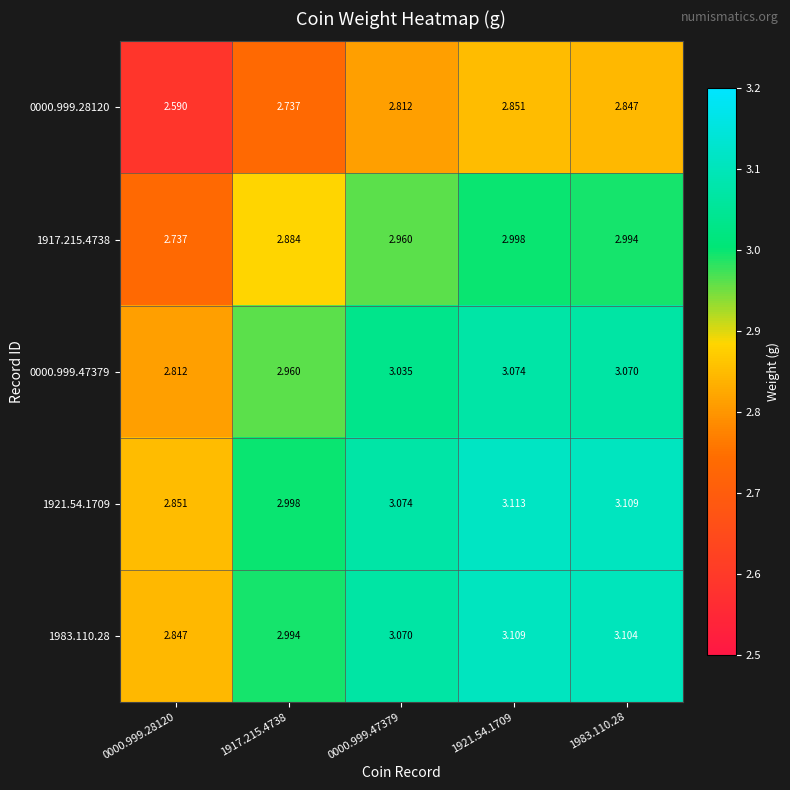

Which label corresponds to the smallest value in the chart?

0000.999.28120